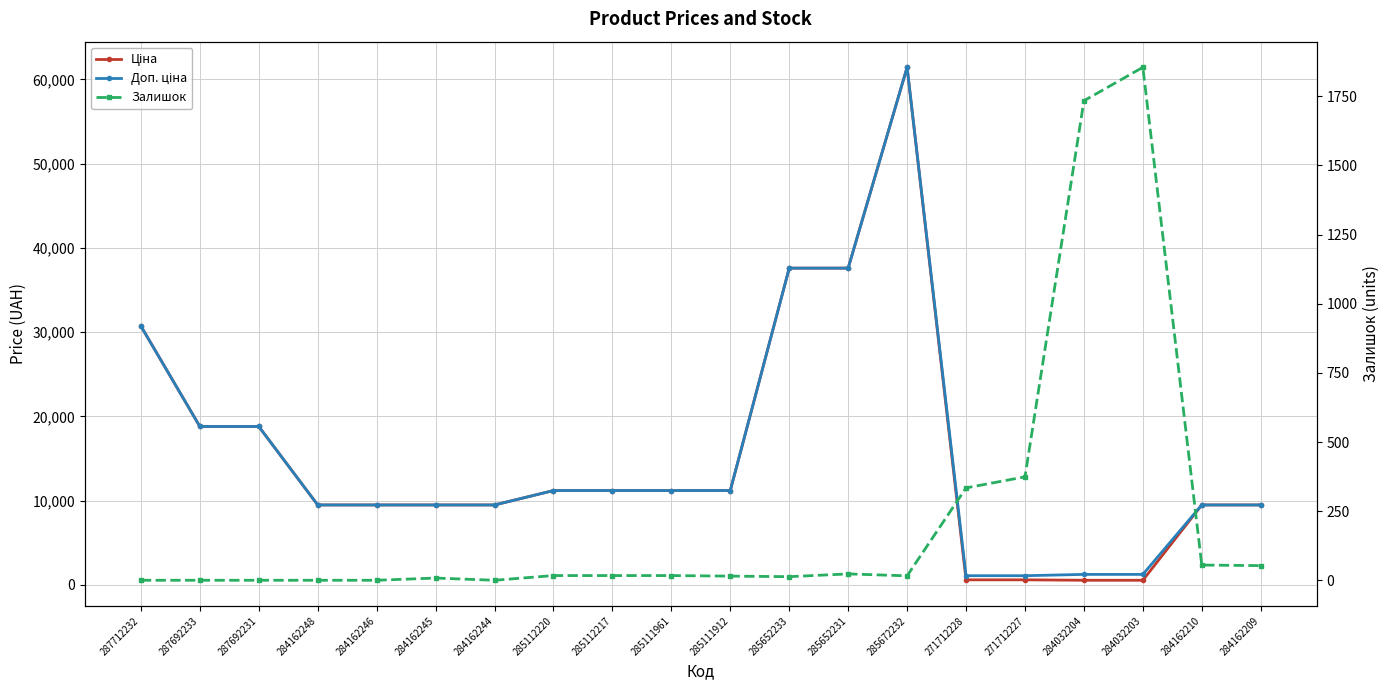

What is the label of the 2nd point from the left?

287692233